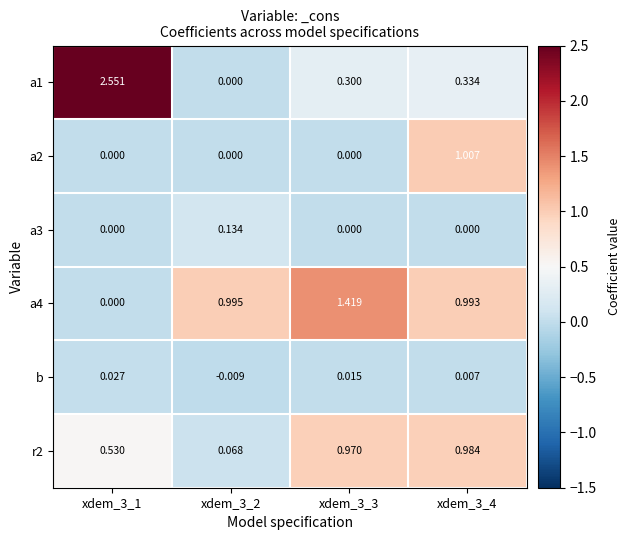

Is the value of r2 at xdem_3_4 greater than the value of b at xdem_3_3?

Yes